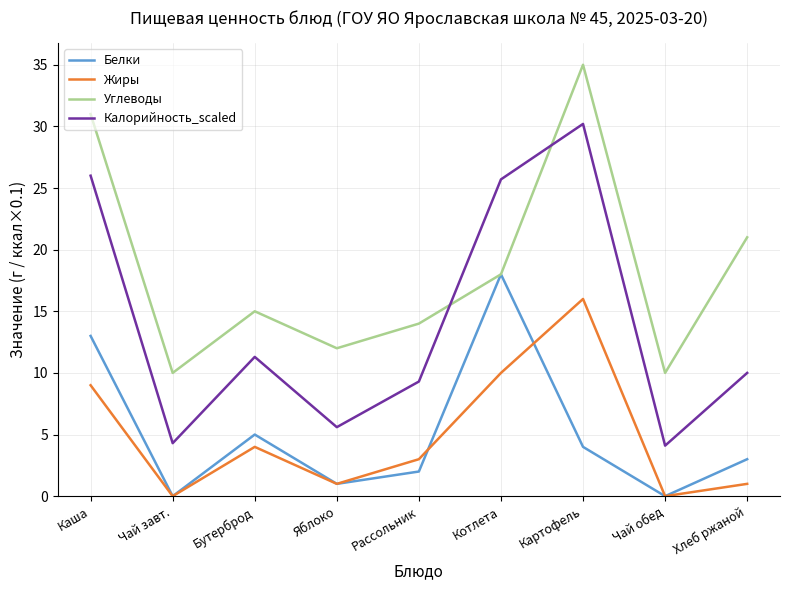

At which category does Белки reach its first local peak?

Бутерброд